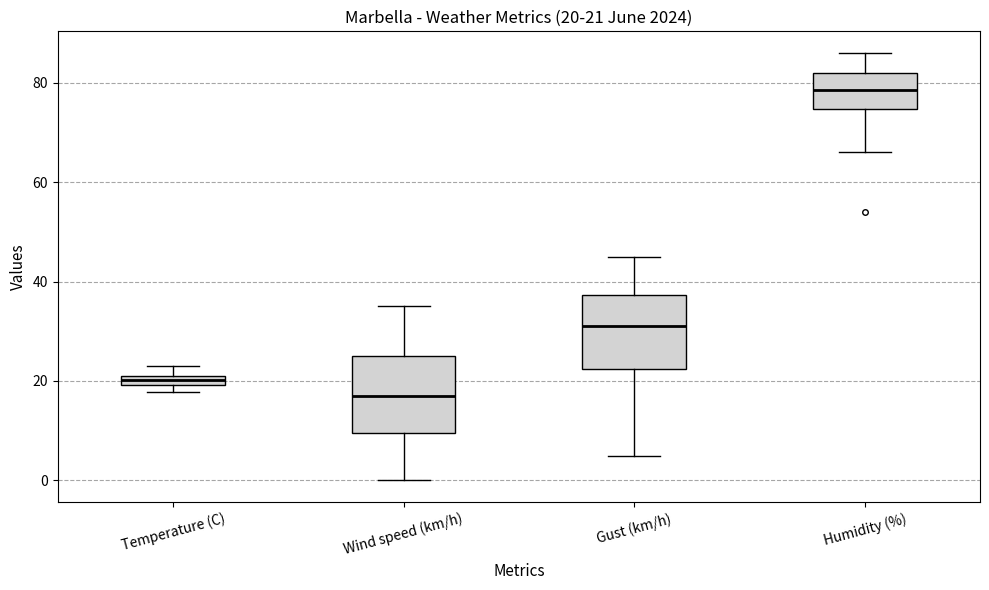

Which box has the highest median line?

Humidity (%)